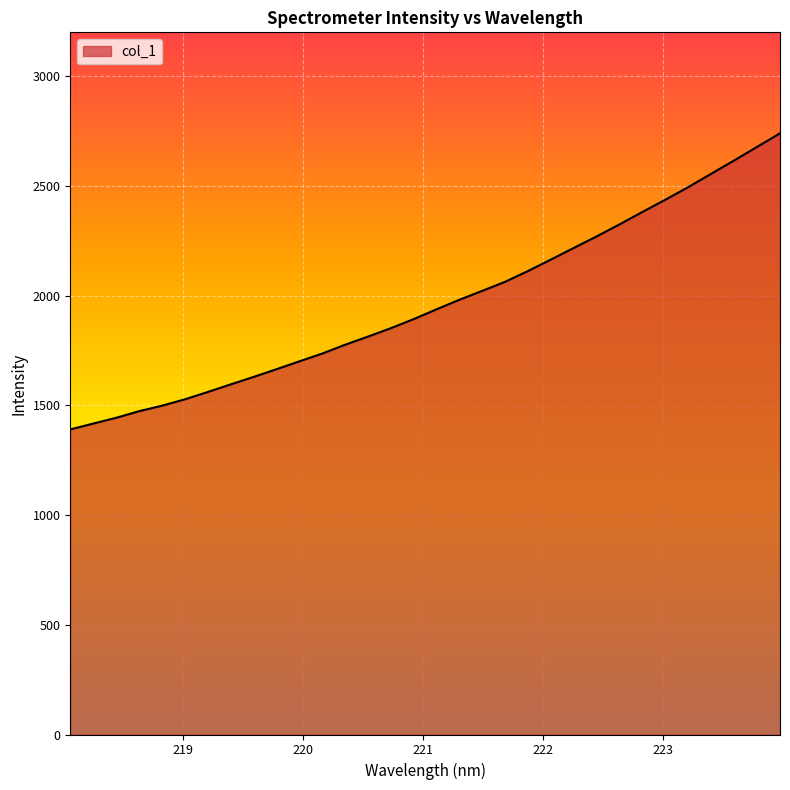

What is the greatest value displayed?

2739.8